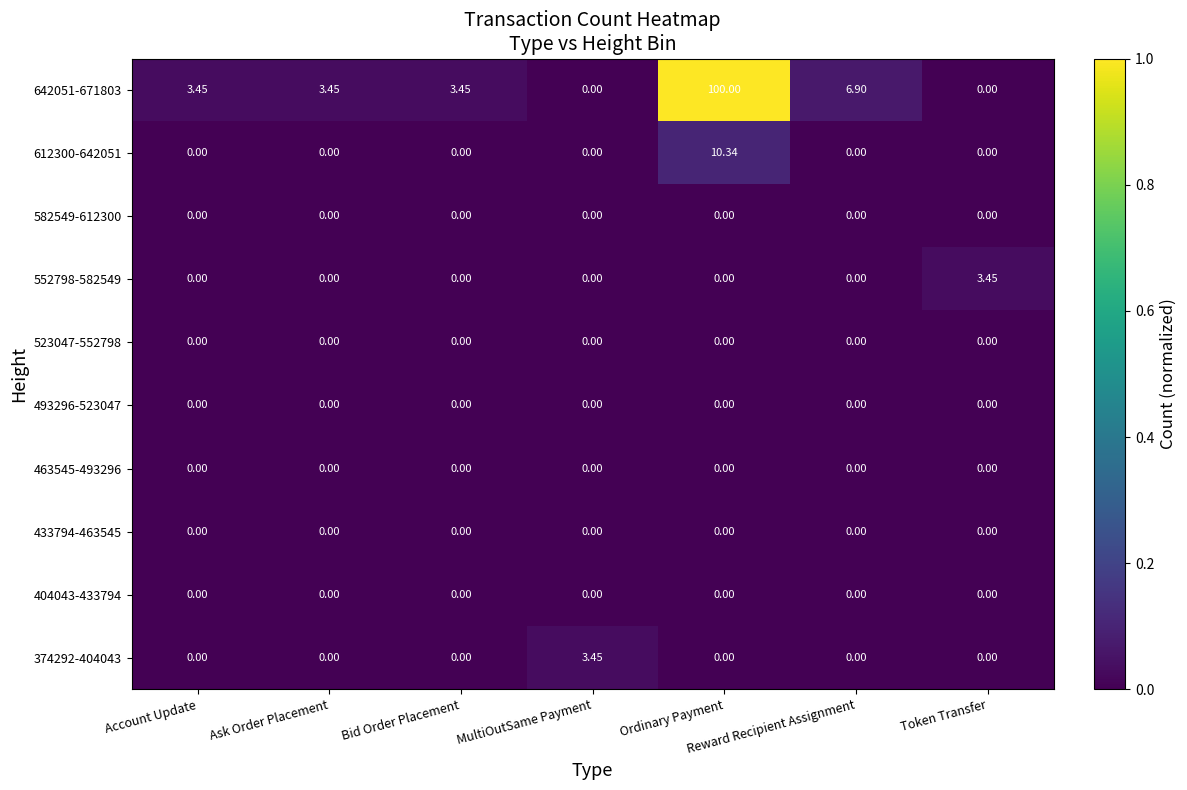

Which category has the highest value across all series?

Ordinary Payment